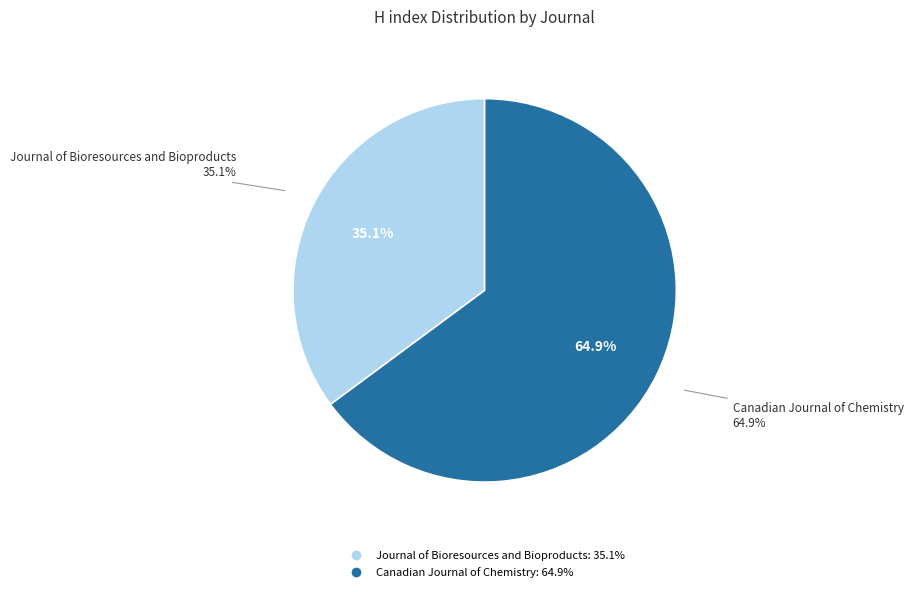

Is it true that Journal of Bioresources and Bioproducts is 35% of the pie?

True